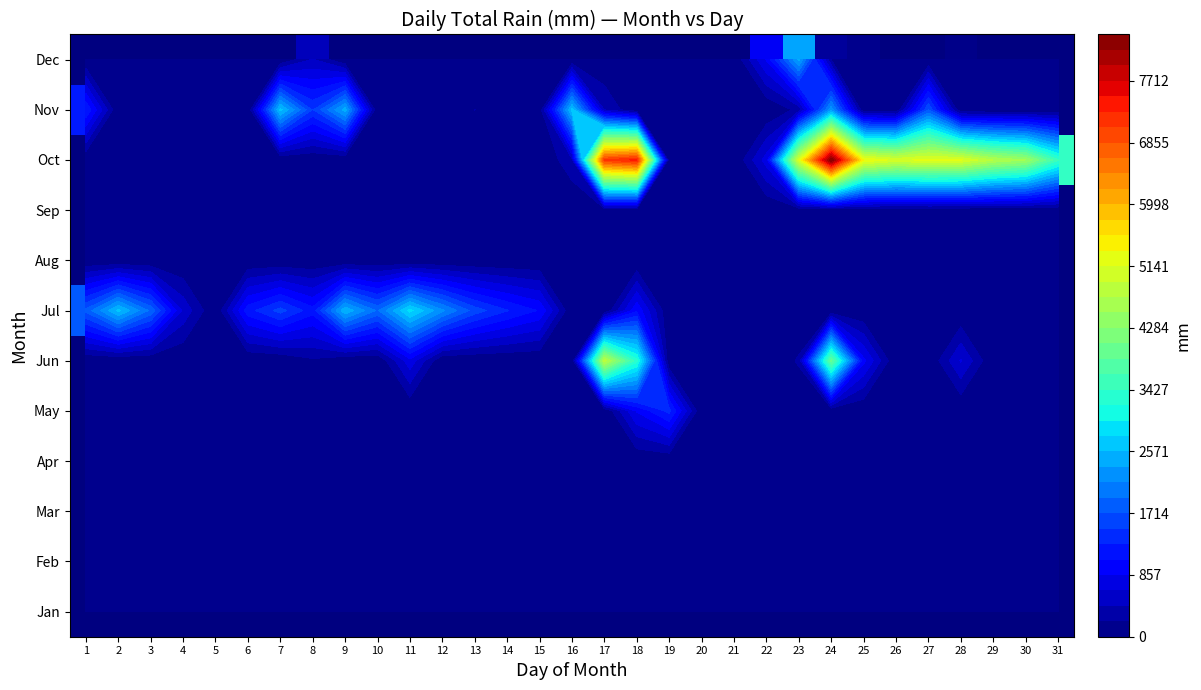

What is the total value across all series at 16?

2995.1